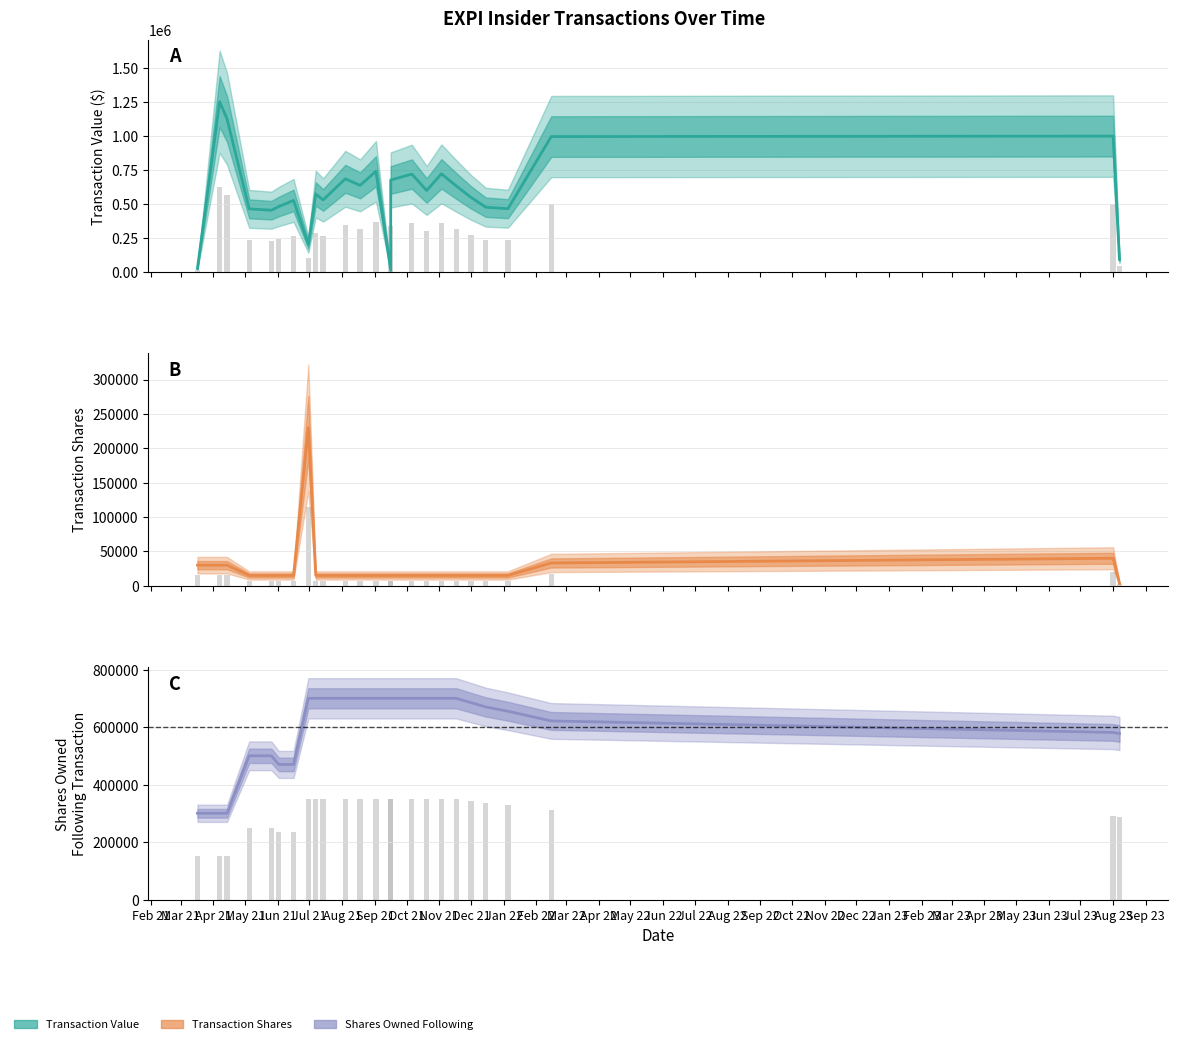

The transactionValue series shows 808446 at 4. True or false?

False